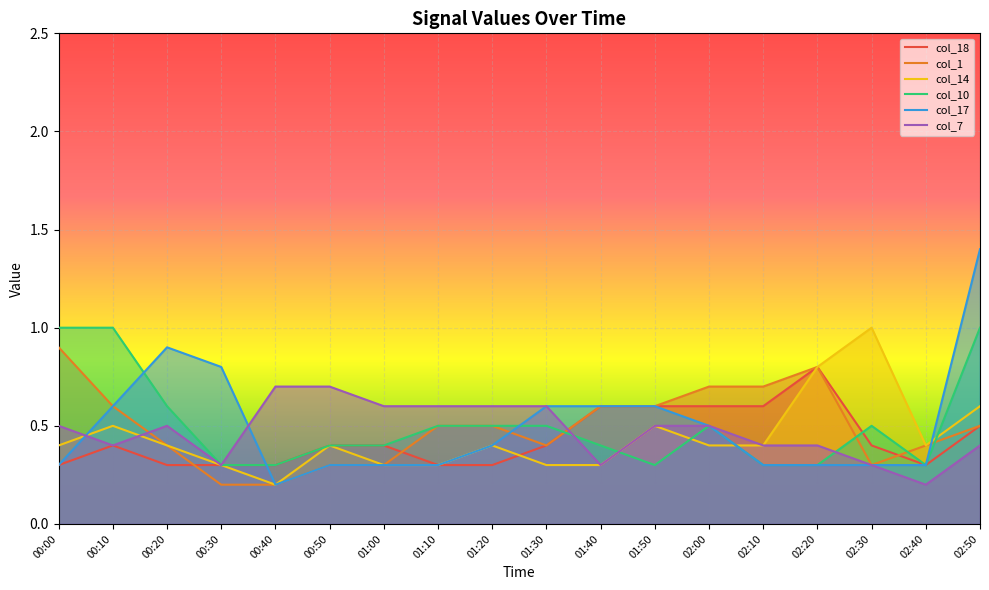

What is the difference between the col_14 values at 01:50 and 02:00?

0.1